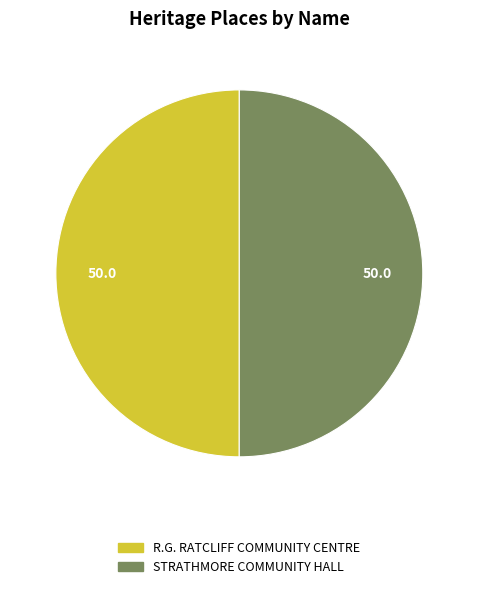

Is it true that R.G. RATCLIFF COMMUNITY CENTRE is 57% of the pie?

False